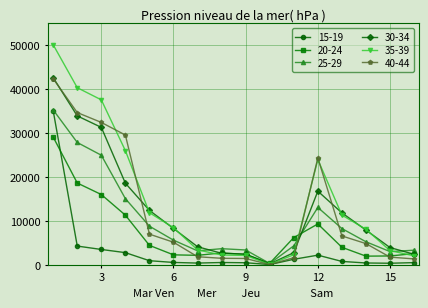

Which series has the widest spread of values?

35-39